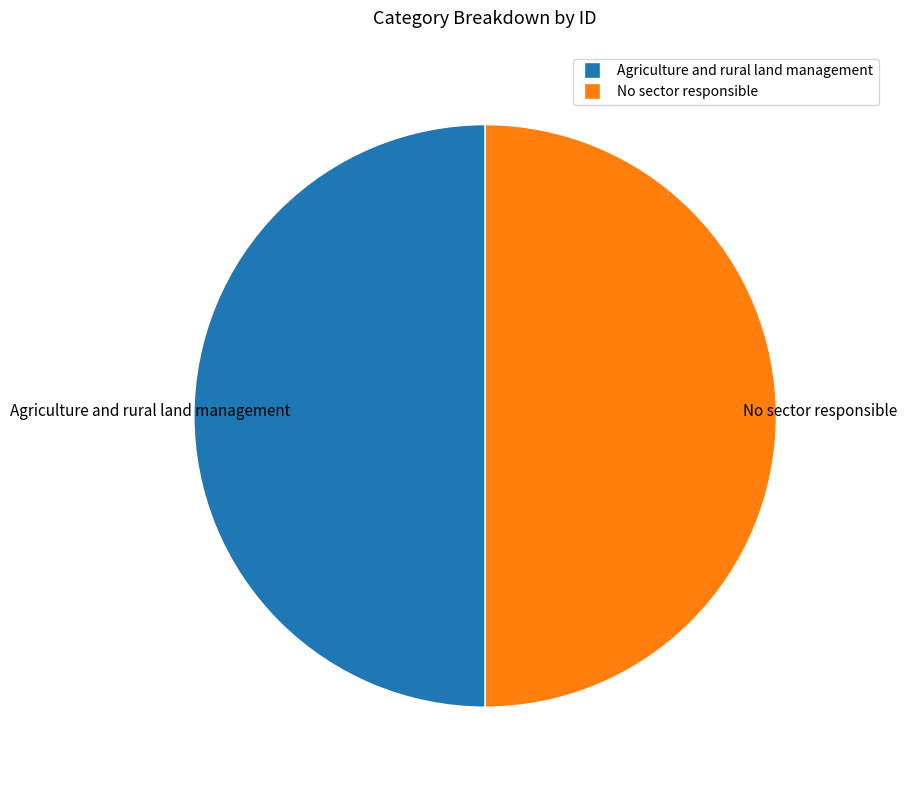

How many segments does this pie chart have?

2